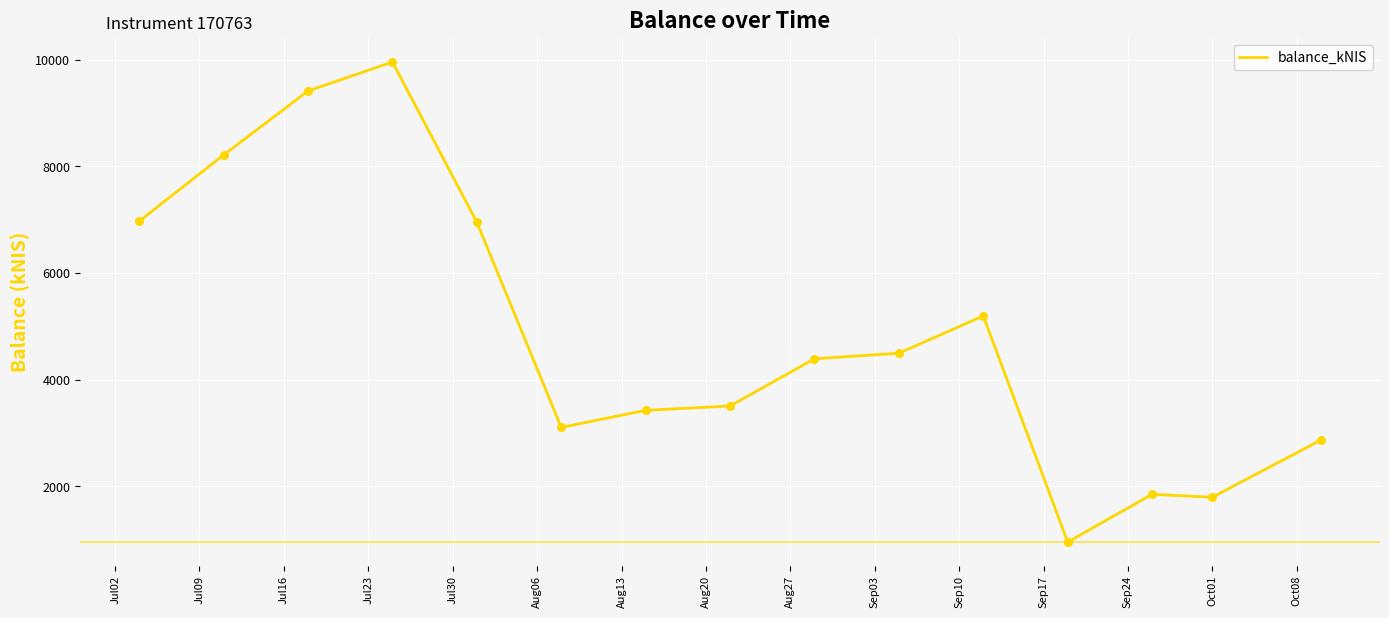

What is the minimum value shown in the chart?

955.2